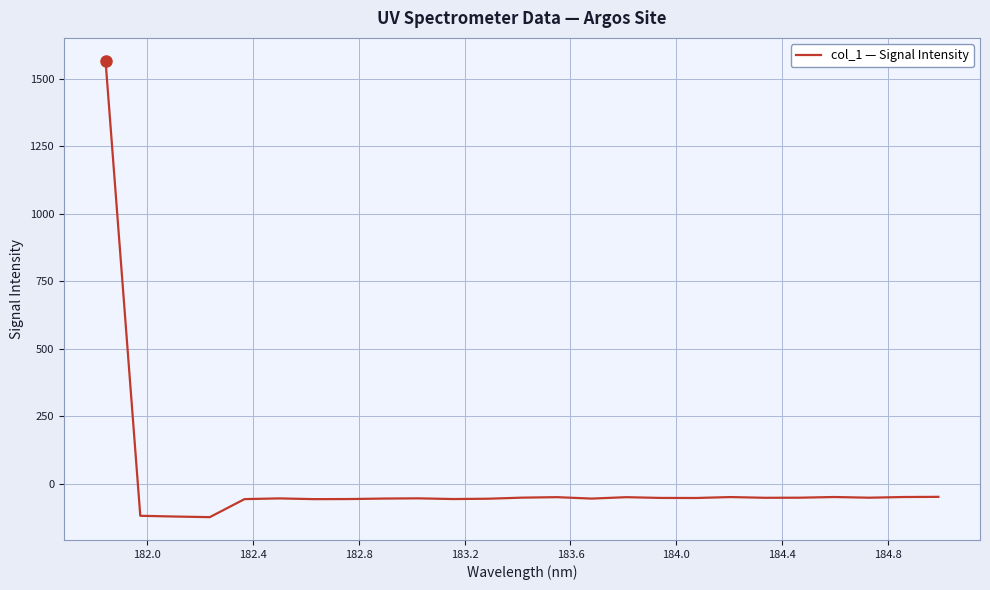

What is the greatest value displayed?

1566.7